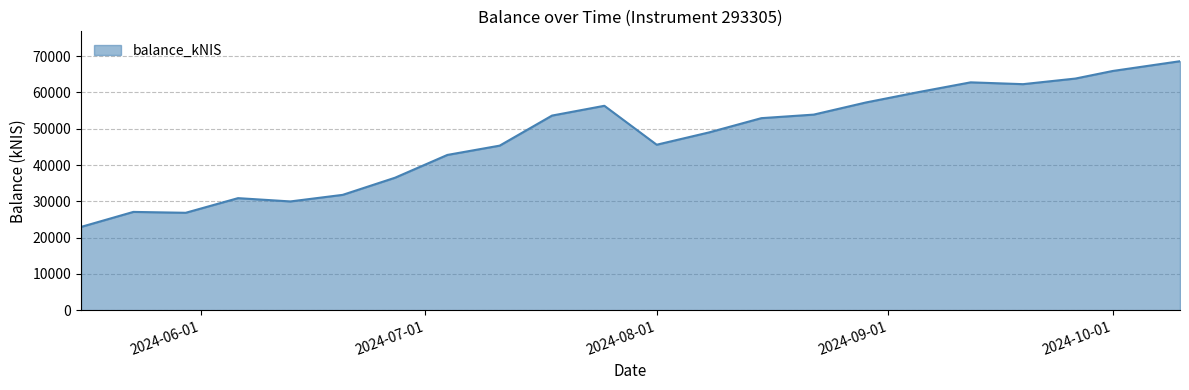

What is the difference between the maximum and second lowest values?

41779.4